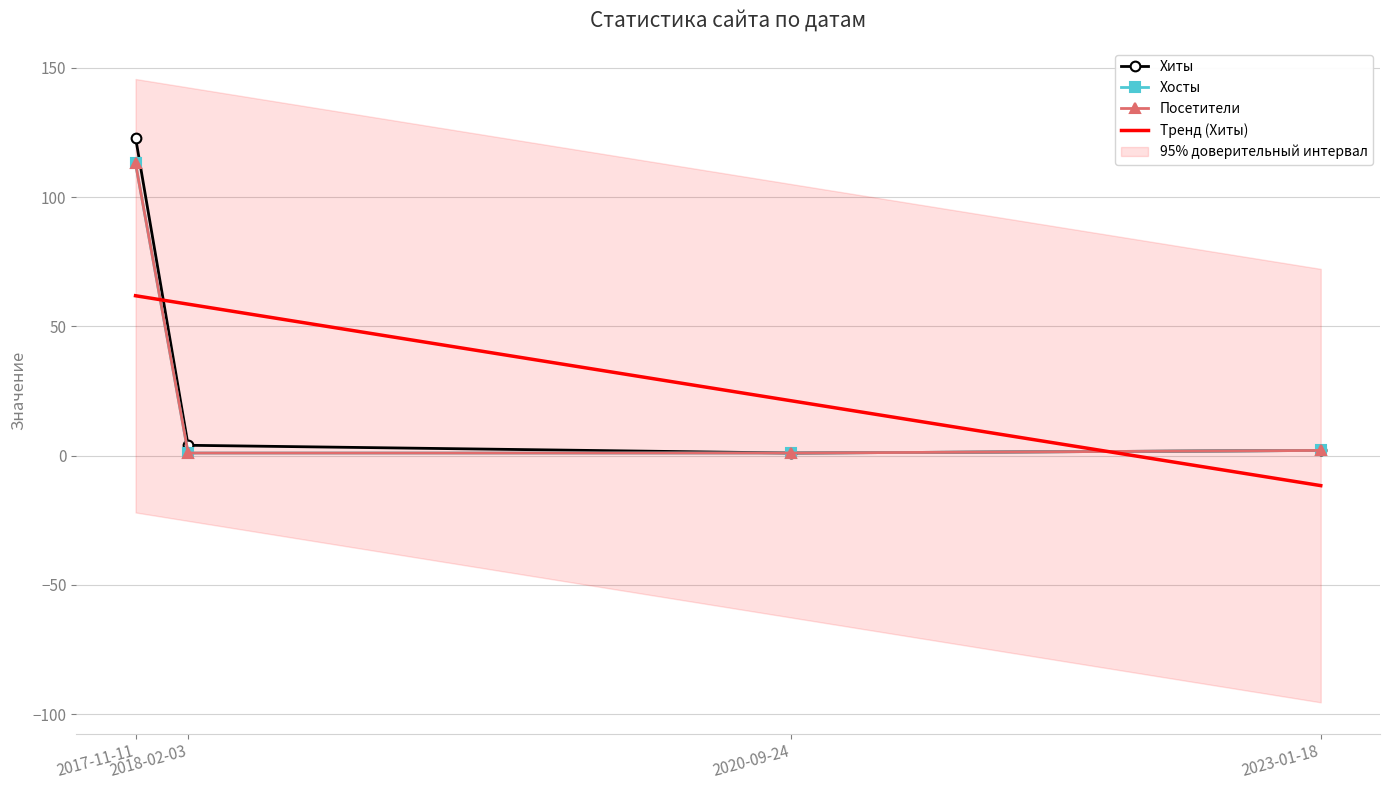

At which label does Тренд (Хиты) first exceed 58?

2017-11-11